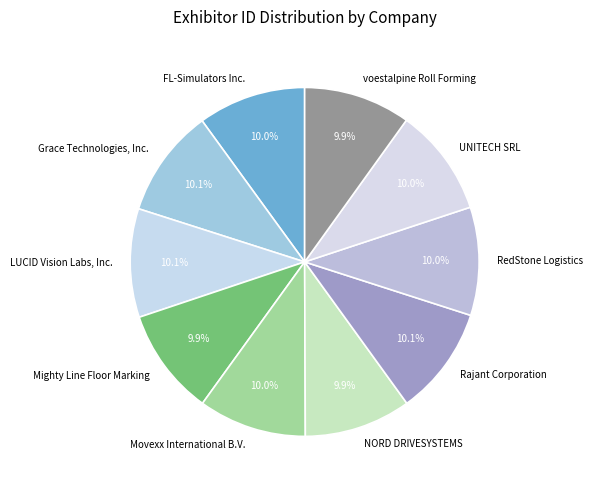

Do voestalpine Roll Forming and FL-Simulators Inc. together represent more than half of the pie?

No